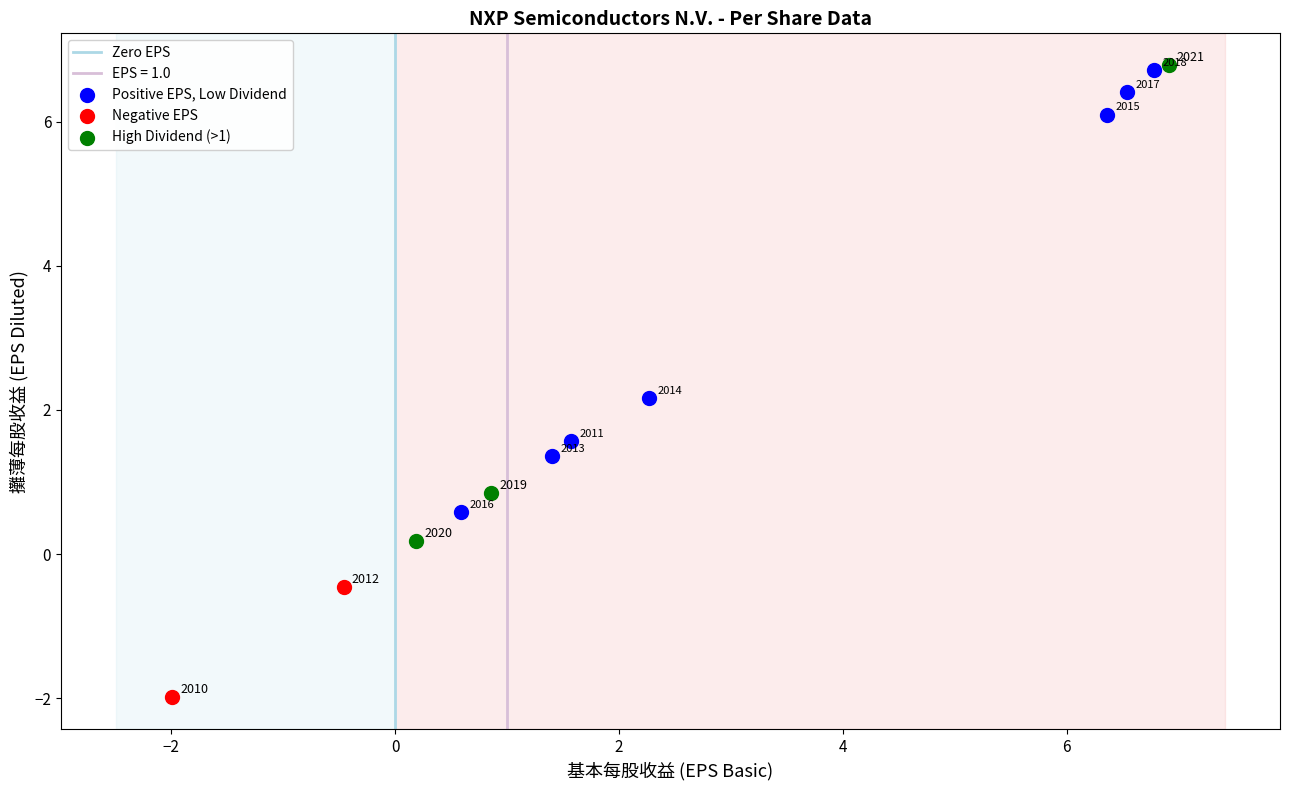

Which series has the widest spread of Y values?

High Dividend (>1)